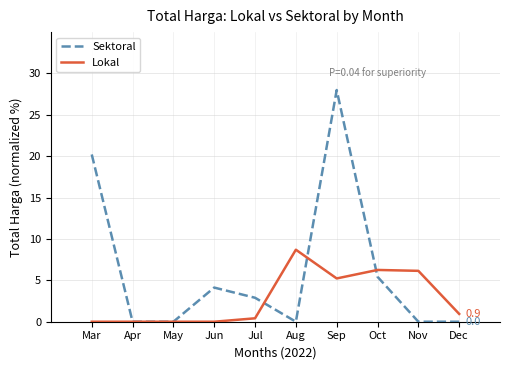

True or false: Lokal has more than 1 interior local peaks.

True